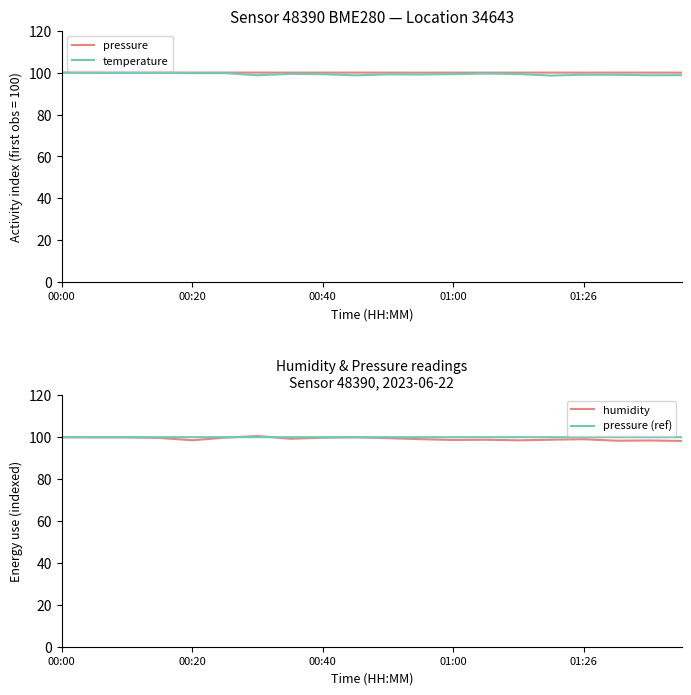

True or false: pressure and temperature intersect in this chart.

False